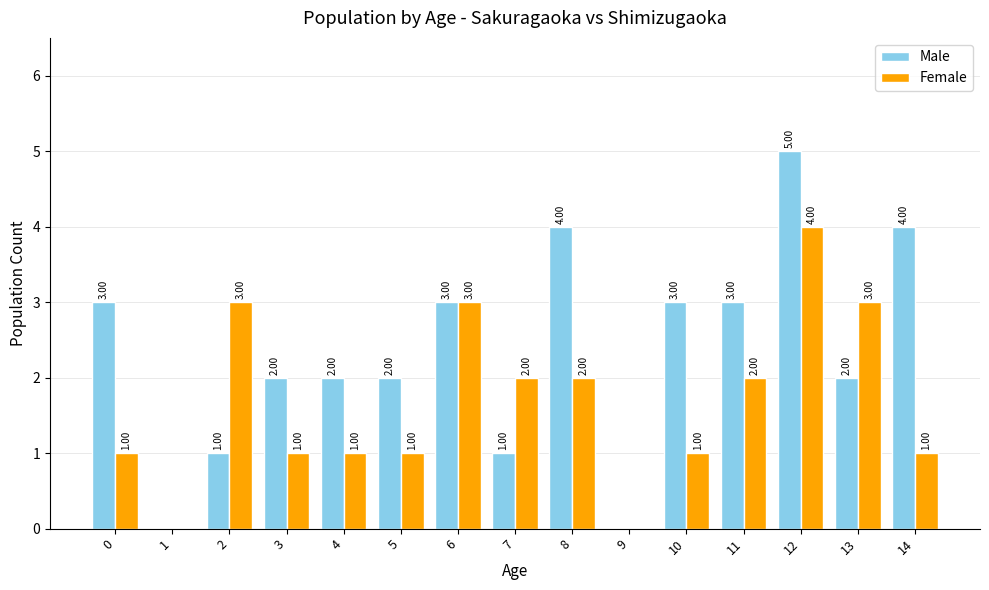

True or false: Female has a value of 5 at 6.

False